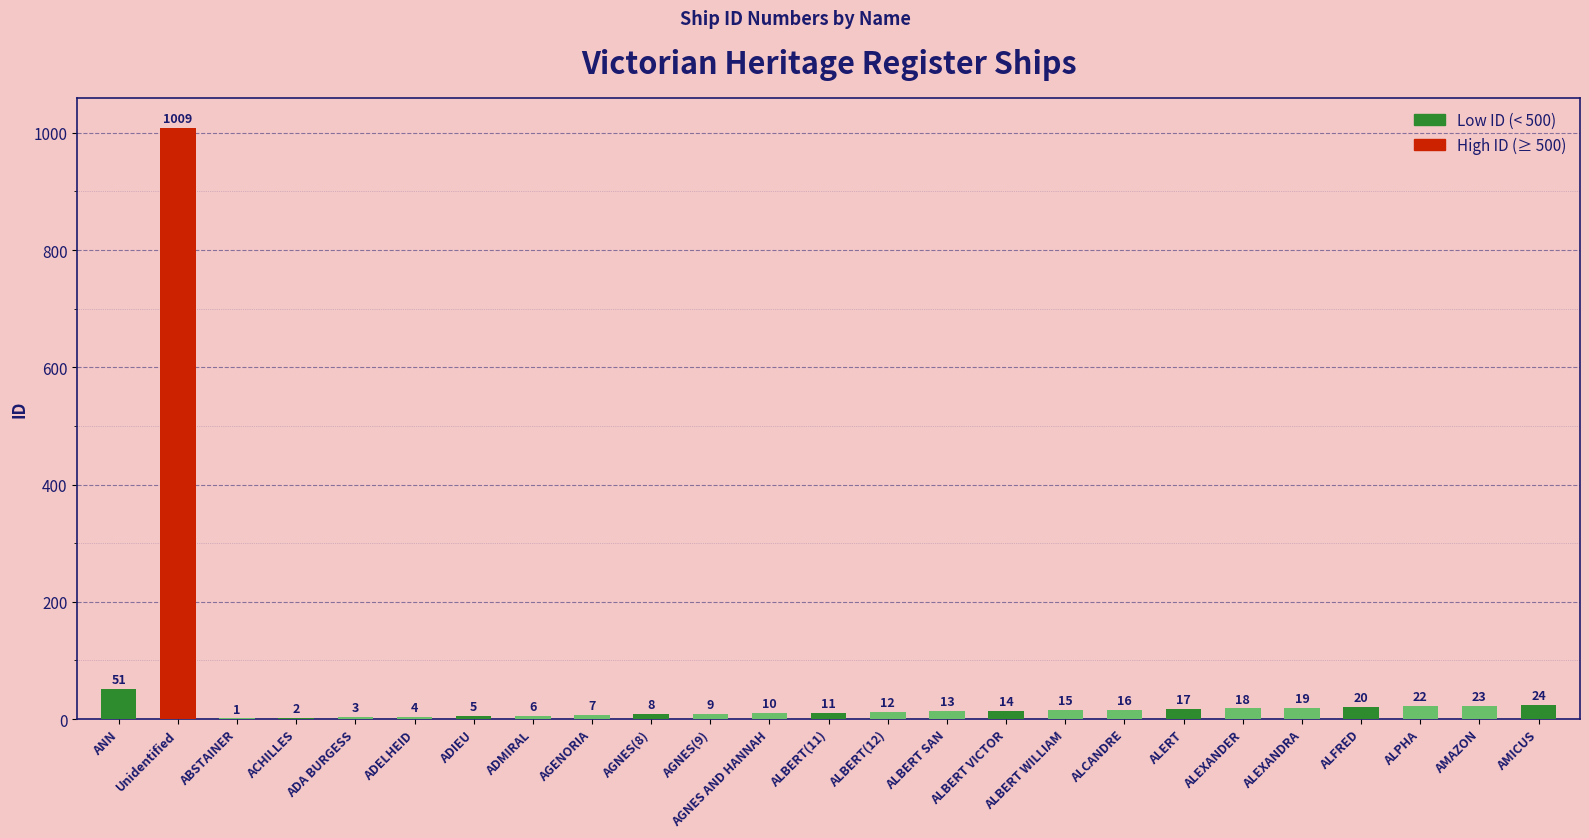

What is the sum of the values at AGNES(8) and ALBERT WILLIAM?

23